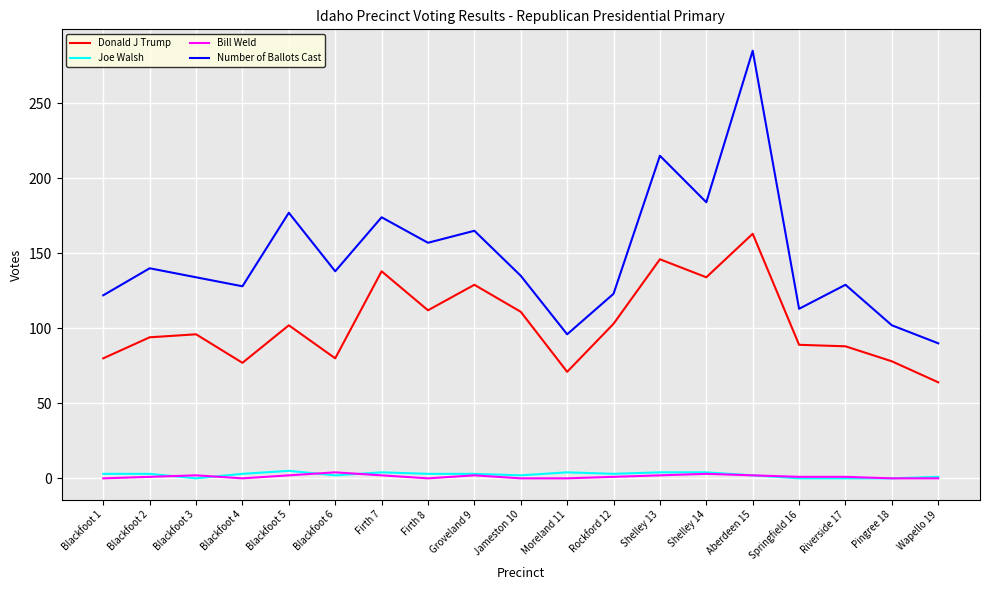

Which category has the lowest value in the Donald J Trump series?

Wapello 19